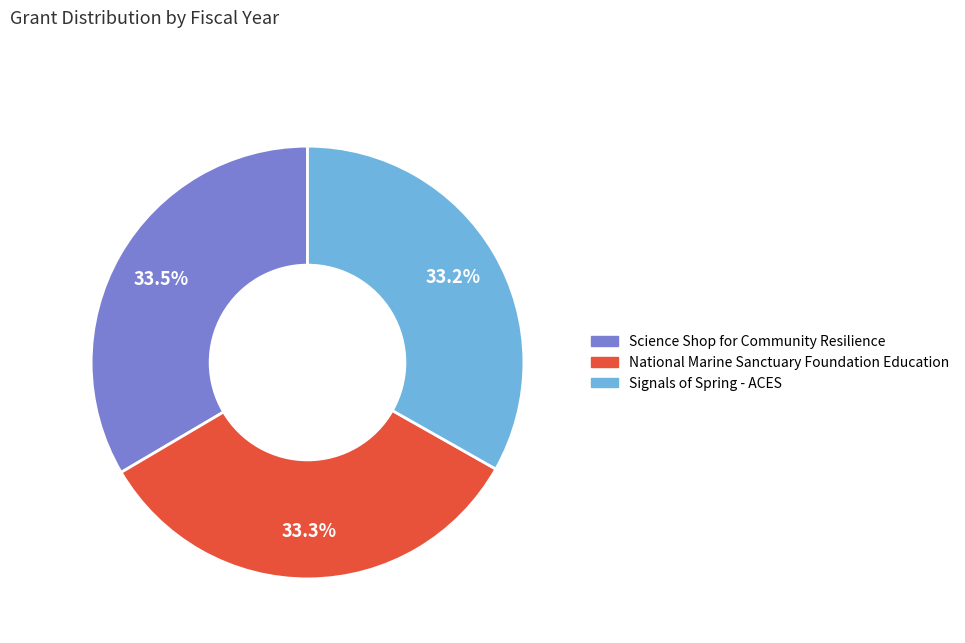

What is the total percentage of National Marine Sanctuary Foundation Education and Science Shop for Community Resilience?

66.8%